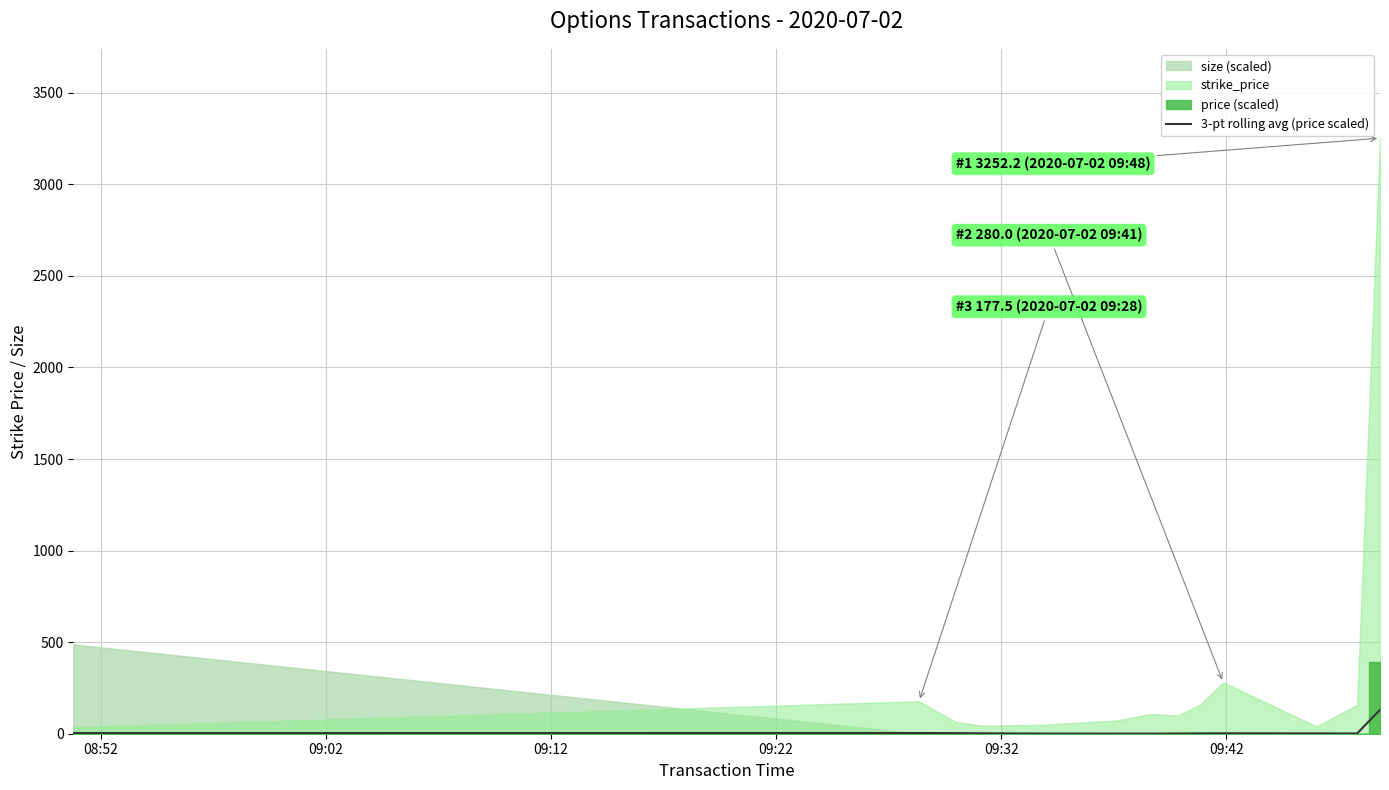

What is the highest value of the 3-pt rolling avg (price scaled) series?

130.4